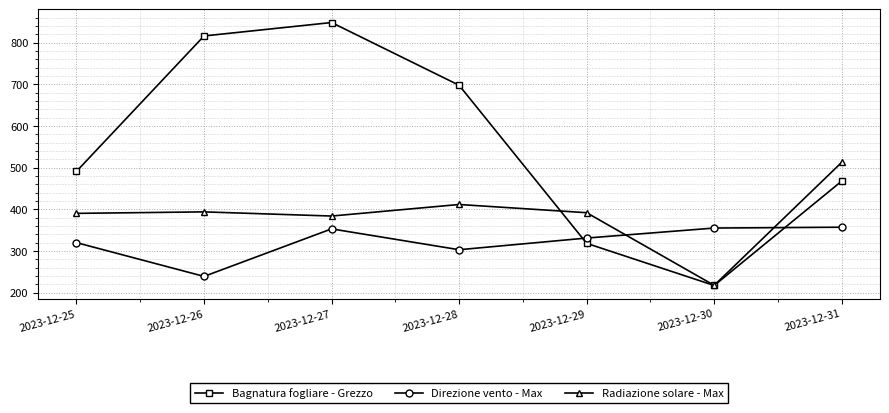

True or false: Bagnatura fogliare - Grezzo and Direzione vento - Max intersect in this chart.

True